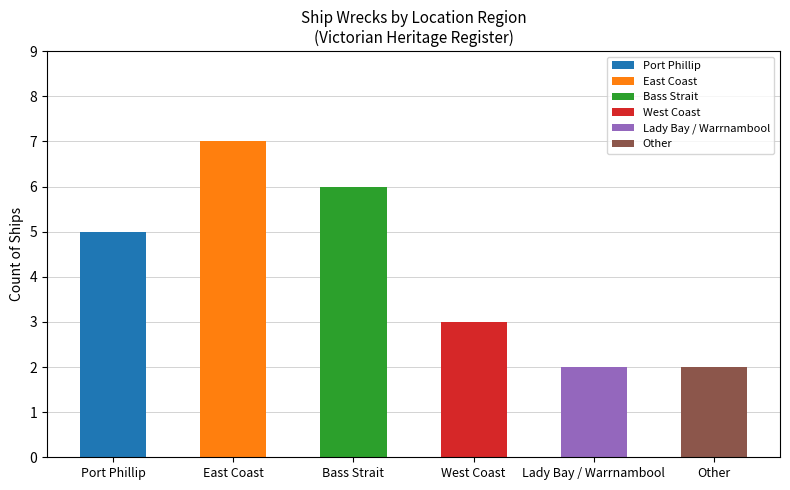

How many bars are there in total?

6